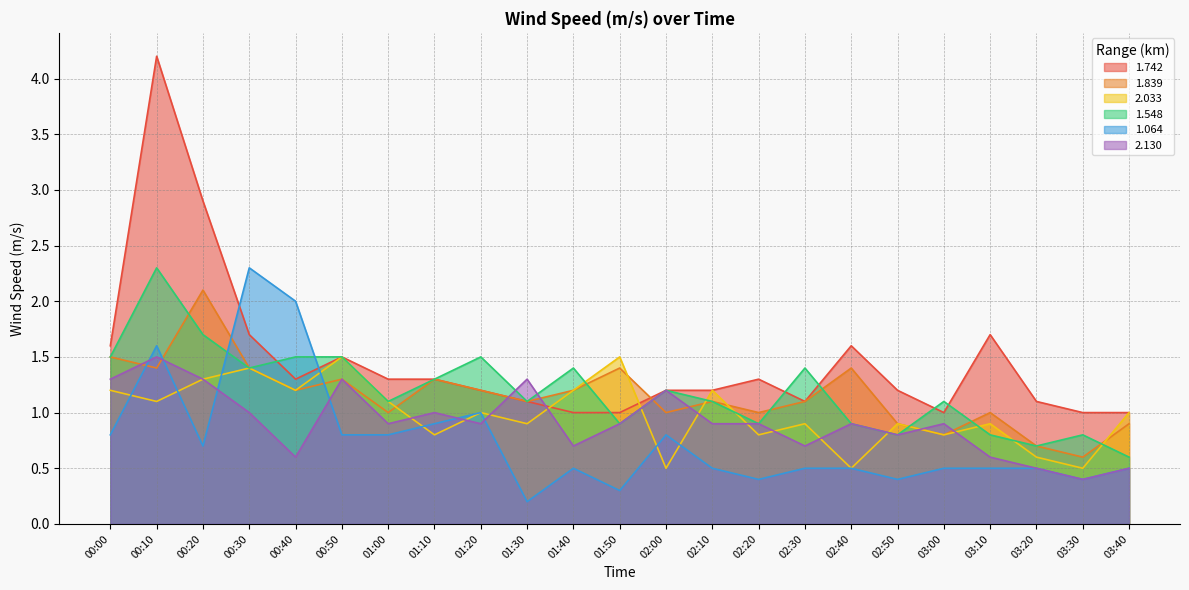

Is the value of 1.839 at 00:00 greater than the value of 2.130 at 01:00?

Yes